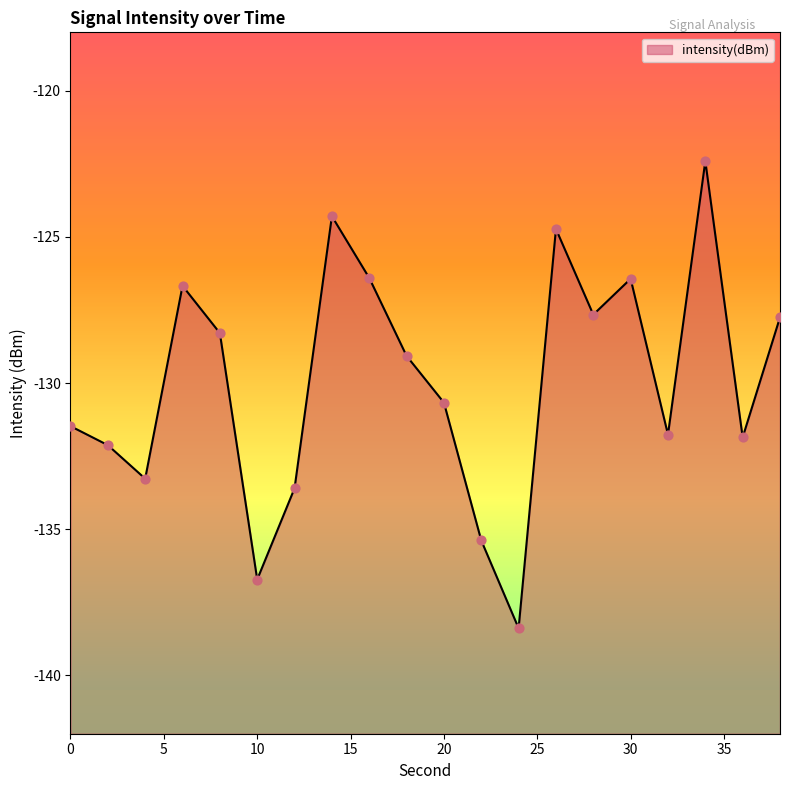

Between 34 and 10, which is larger?

34